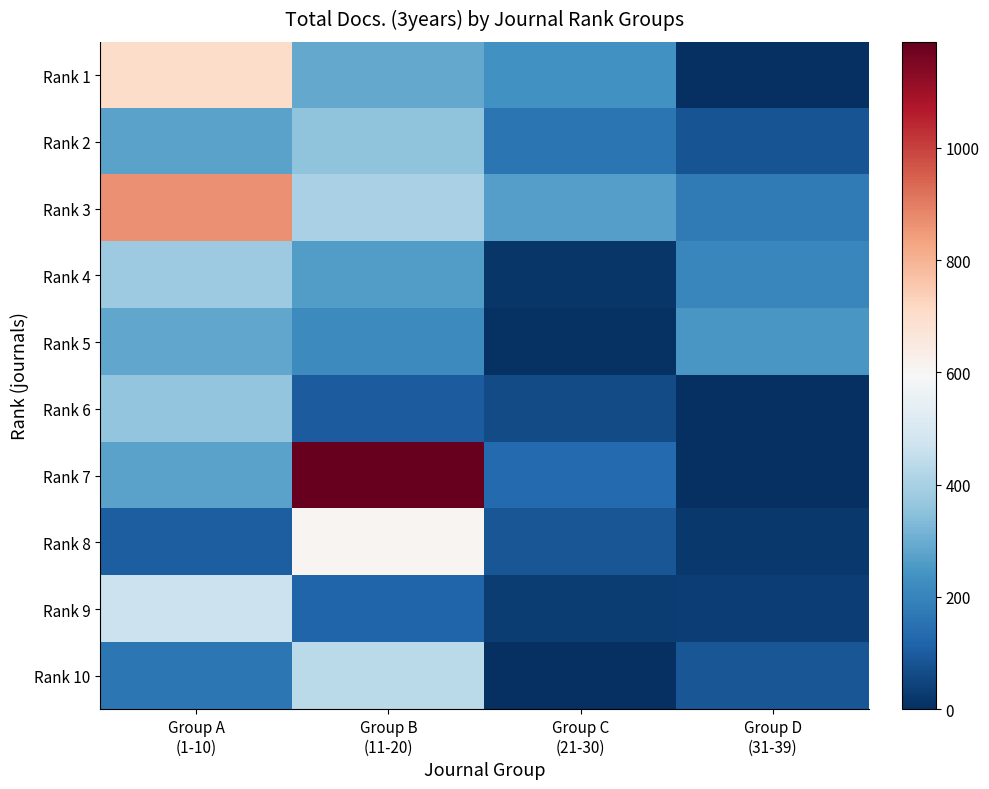

Which series changed the most between Group A (1-10) and Group C (21-30)?

Rank 3